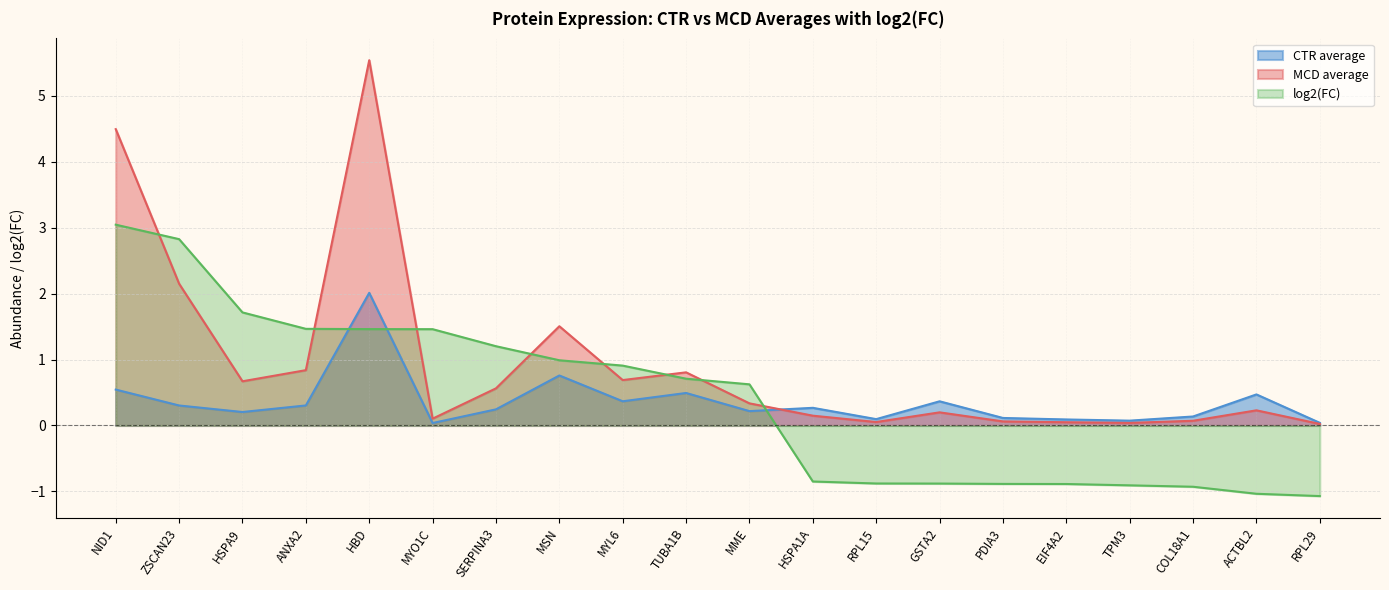

True or false: CTR average and log2(FC) cross at least once.

True